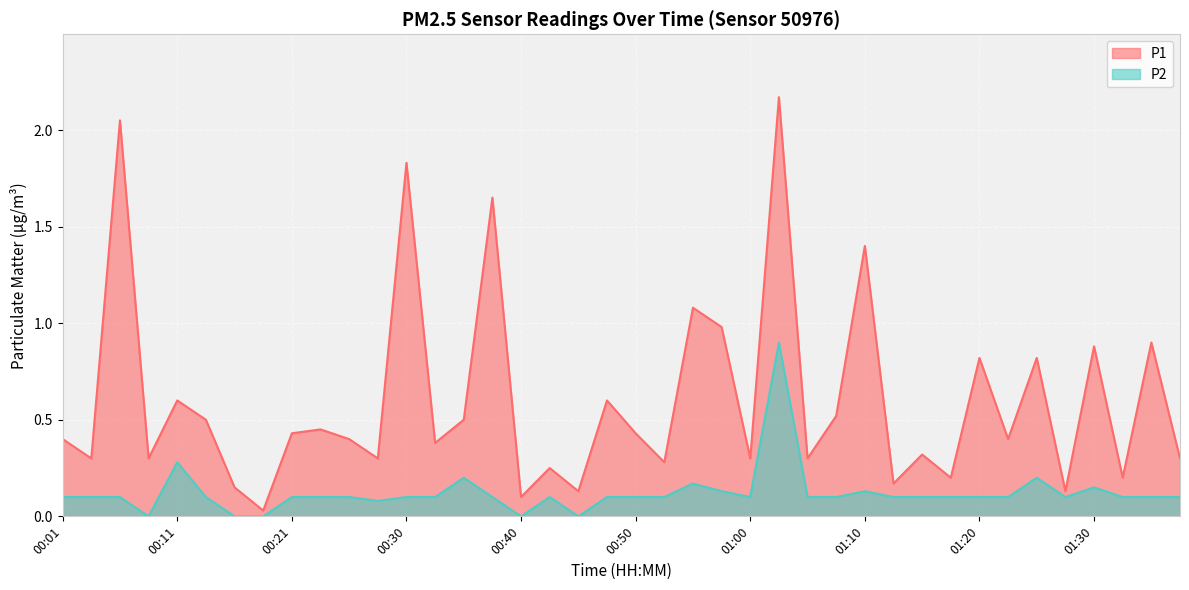

What is the difference between the second highest and second lowest values in the P1 series?

1.9